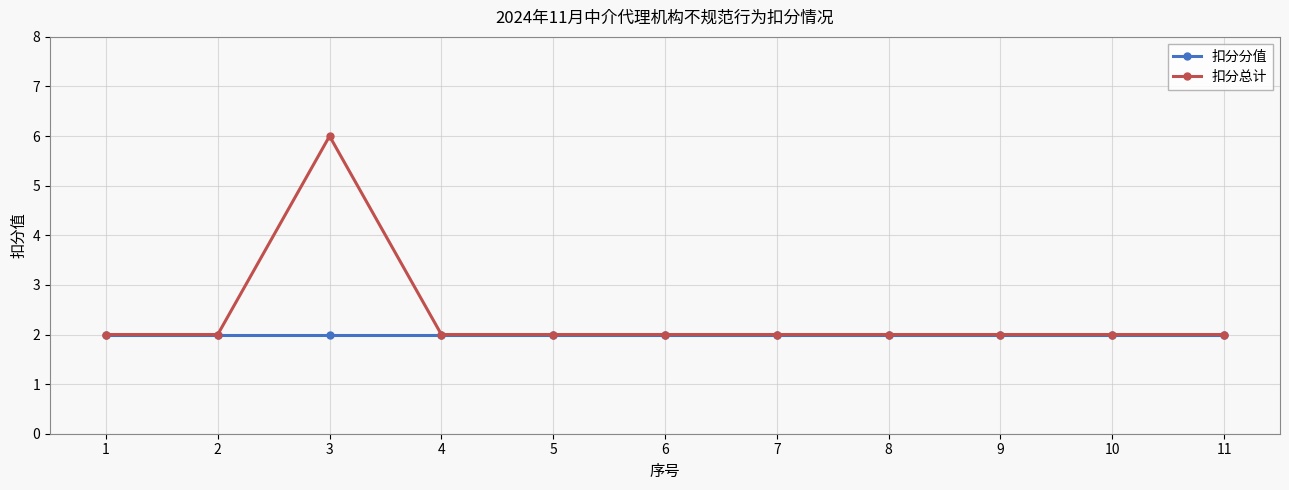

Which category has the highest value across all series?

3